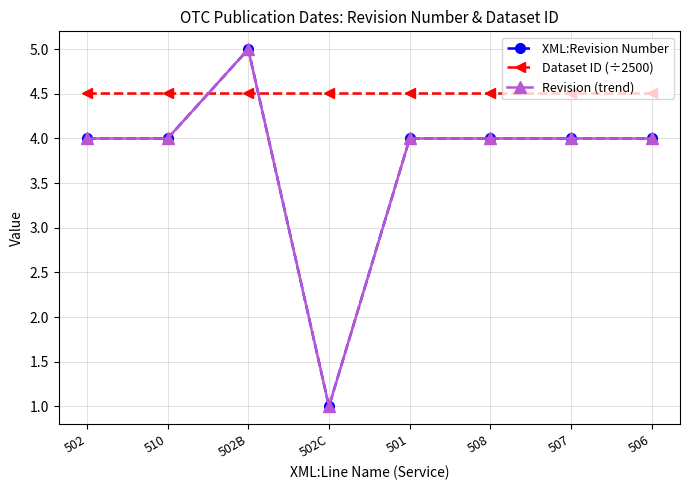

List the labels in order of XML:Revision Number value, smallest first.

502C, 502, 510, 501, 508, 507, 506, 502B